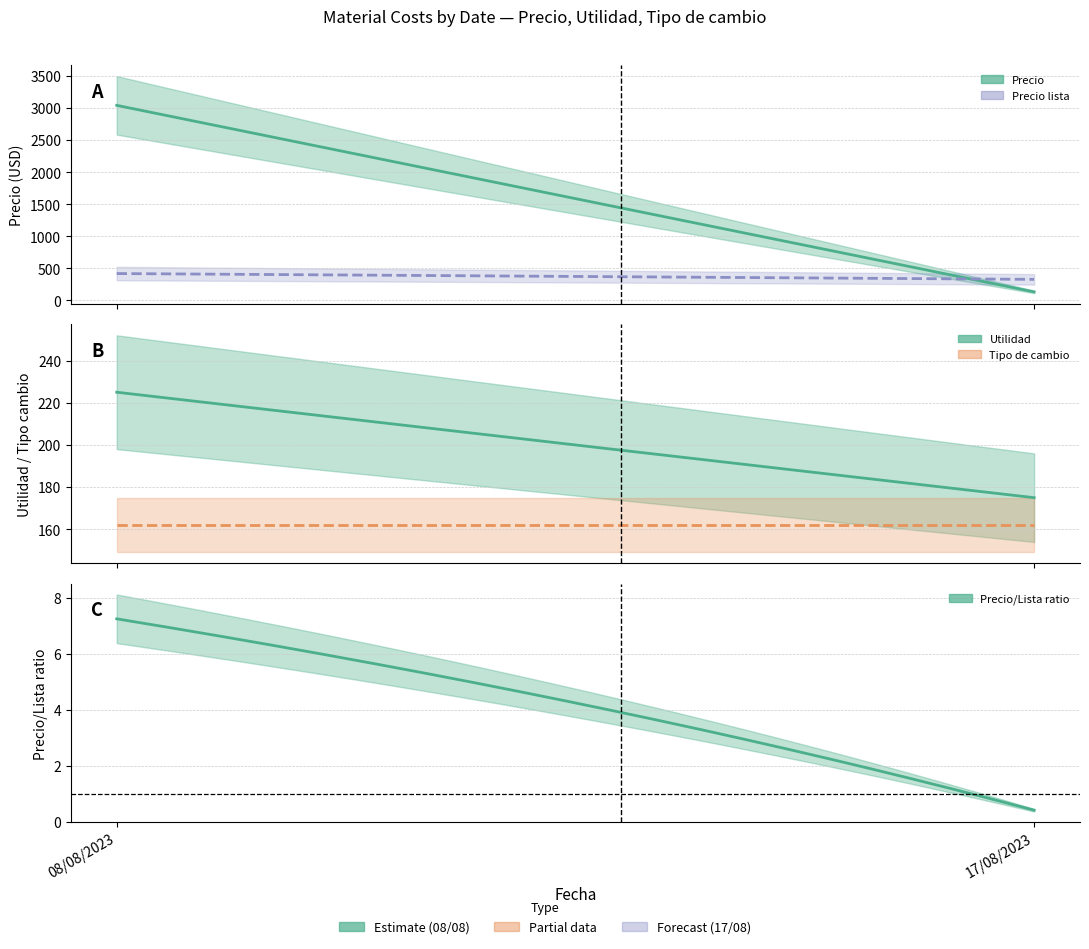

True or false: Precio and Utilidad cross at least once.

True